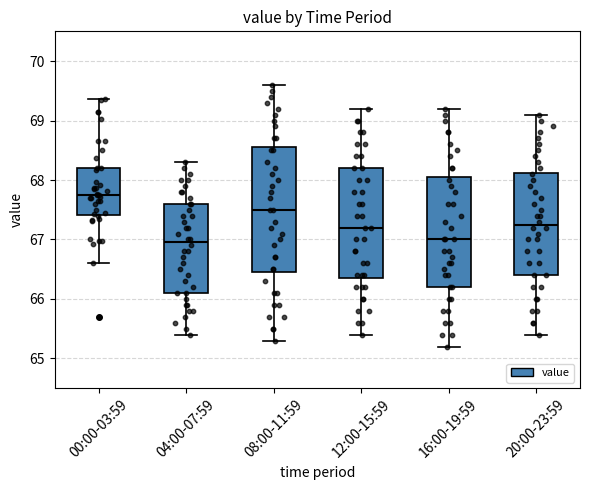

Reading left to right, read every box against the y-axis: the position of its median line, the range the box covers, and the ends of its whiskers. The values are not printed on the chart, so give them approximately, as read against the axis.

00:00-03:59: median 67.7, box 67.4 to 68.2, whiskers 66.6 to 69.4
04:00-07:59: median 67.0, box 66.1 to 67.6, whiskers 65.4 to 68.3
08:00-11:59: median 67.5, box 66.5 to 68.6, whiskers 65.3 to 69.6
12:00-15:59: median 67.2, box 66.4 to 68.2, whiskers 65.4 to 69.2
16:00-19:59: median 67.0, box 66.2 to 68.1, whiskers 65.2 to 69.2
20:00-23:59: median 67.3, box 66.4 to 68.1, whiskers 65.4 to 69.1